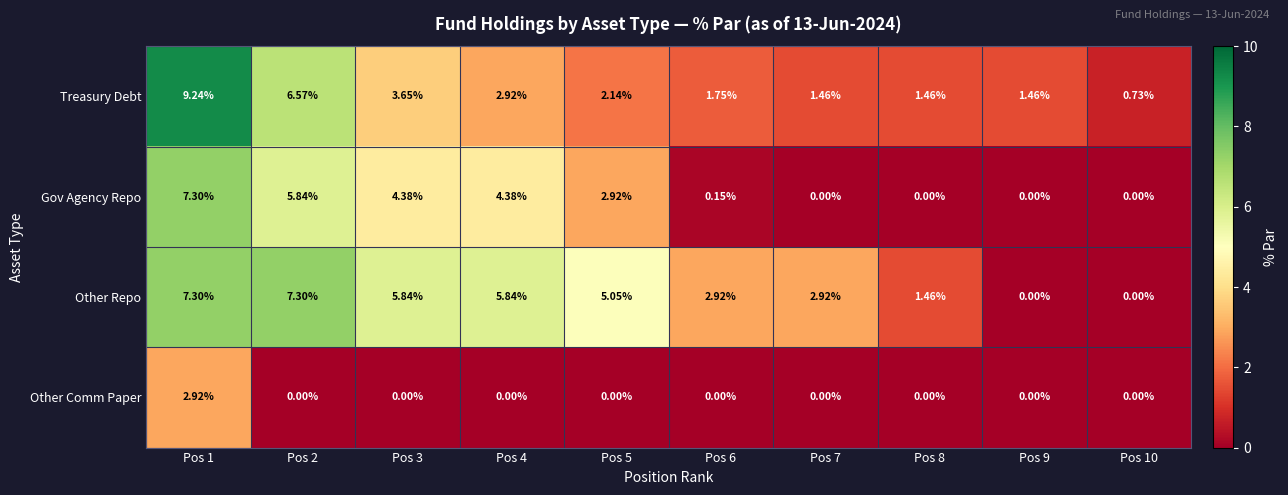

Rank the series at Pos 6 from lowest to highest value.

Other Comm Paper, Gov Agency Repo, Treasury Debt, Other Repo